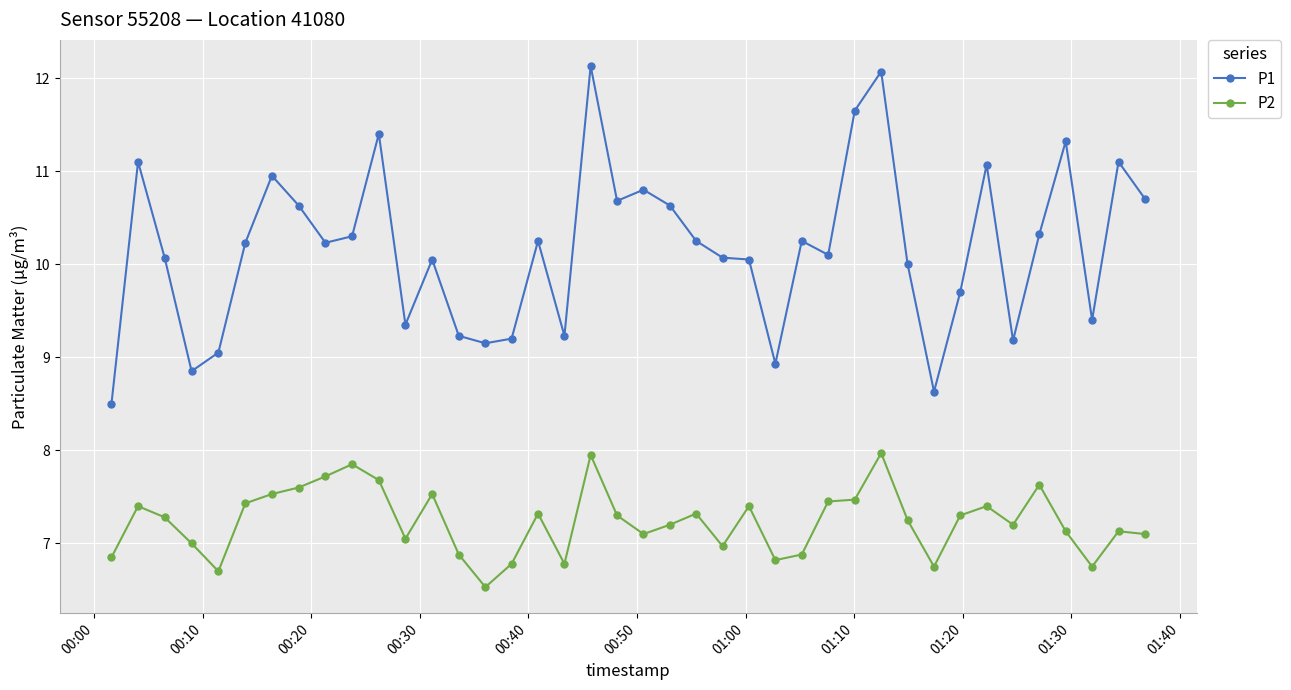

How many series are shown in this chart?

2